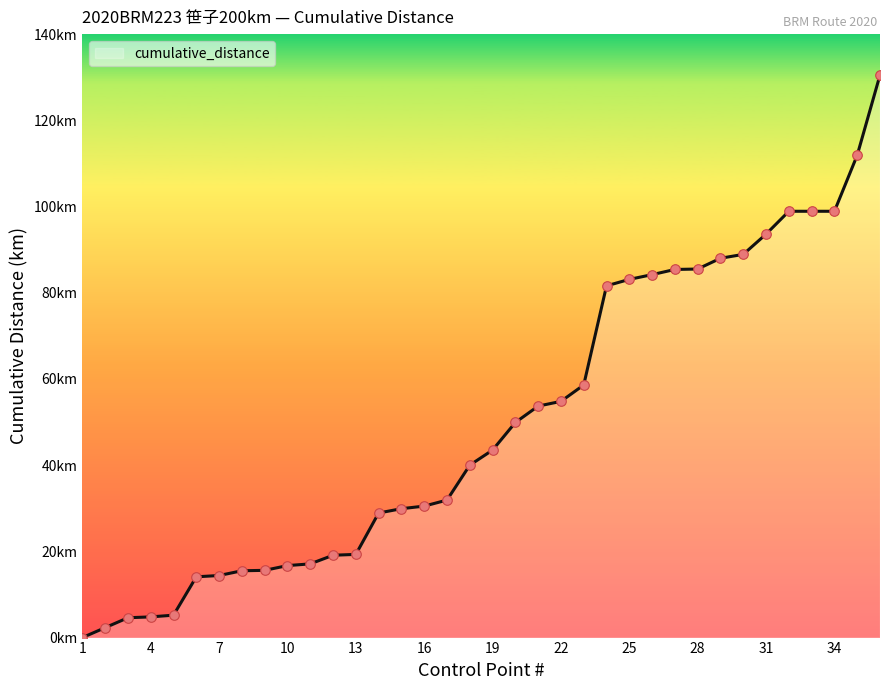

Is this an area chart (filled region under the line)?

Yes